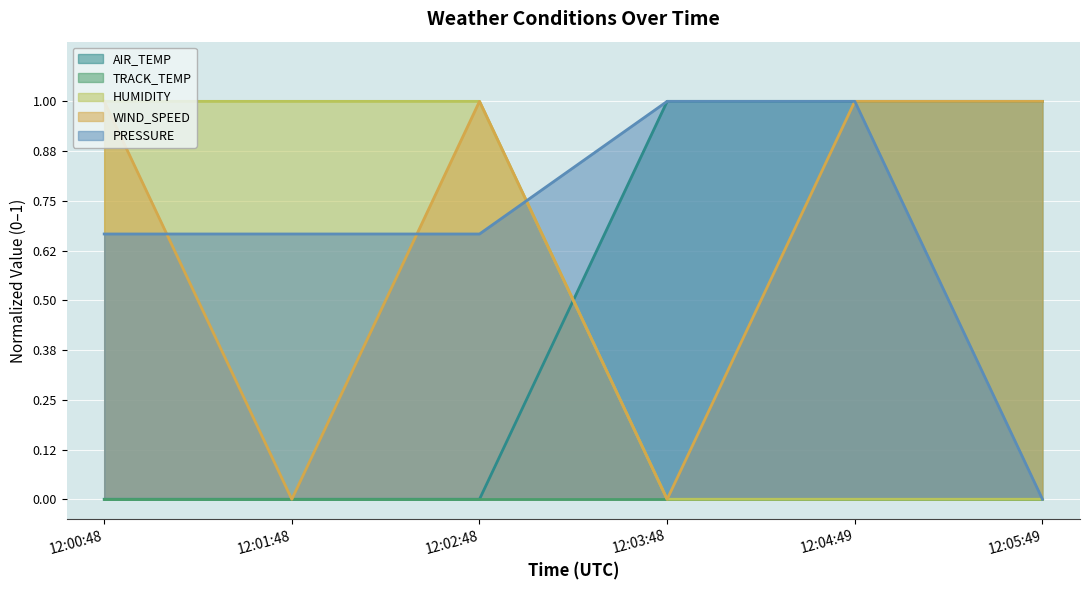

What is the average value of the HUMIDITY series?

0.5